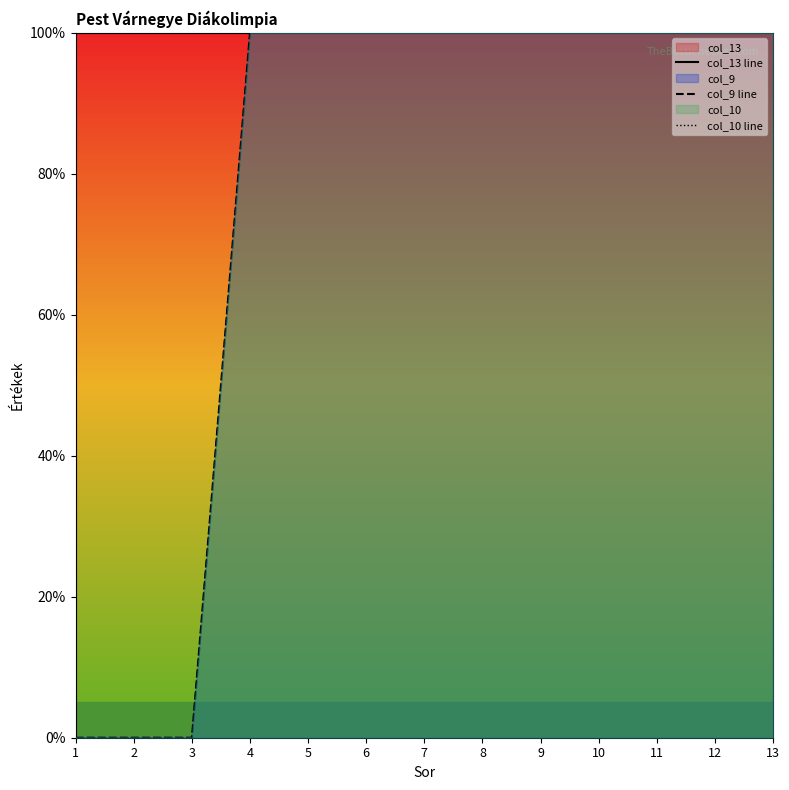

At which category is the sum across all series the highest?

4